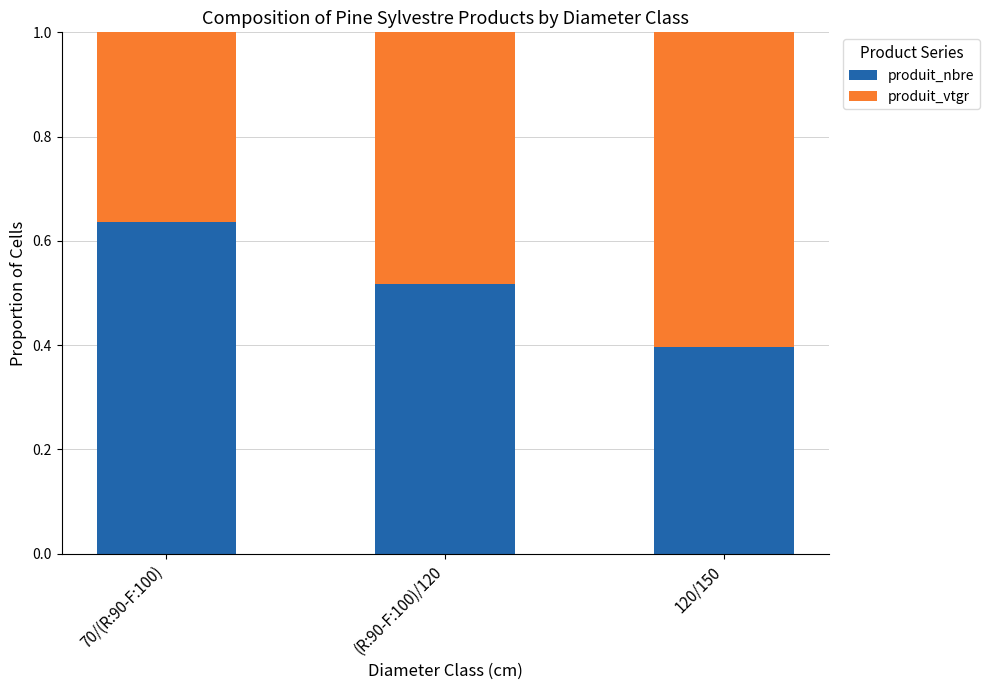

What are all the series names shown in the legend?

produit_nbre, produit_vtgr